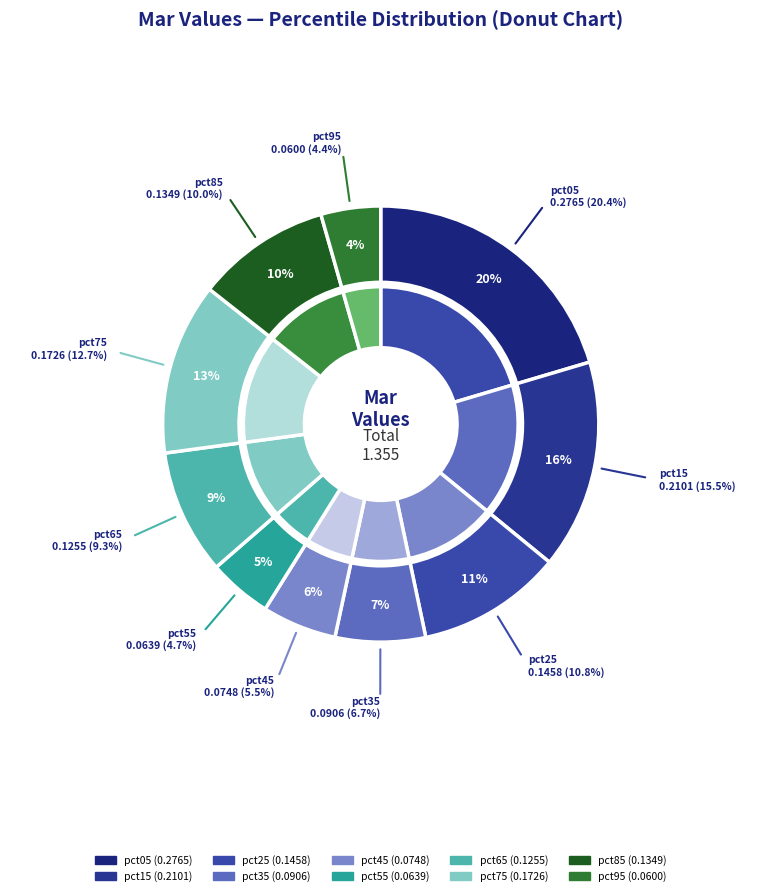

Rank the categories by value from highest to lowest.

pct05, pct15, pct75, pct25, pct85, pct65, pct35, pct45, pct55, pct95